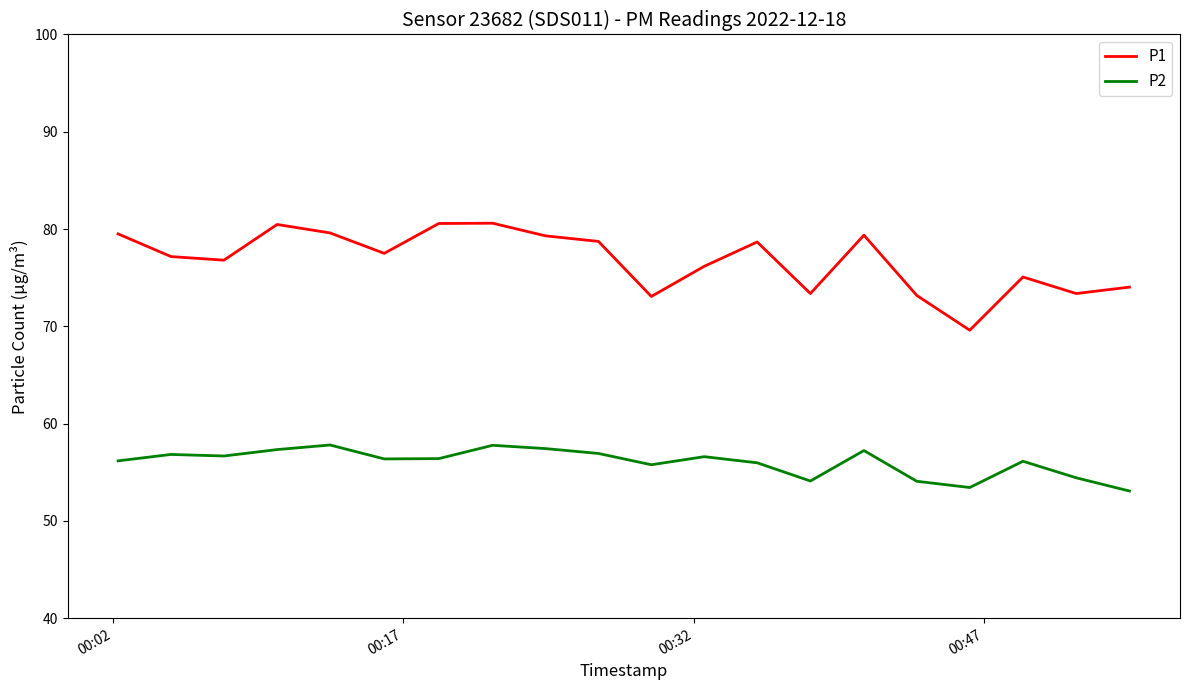

True or false: P1 and P2 intersect in this chart.

False